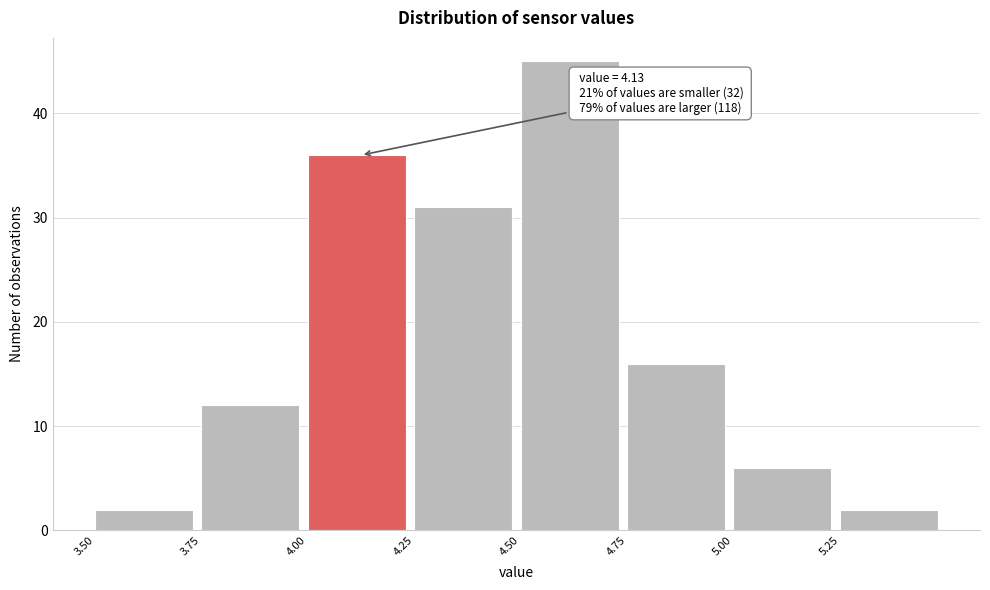

Over which range of the x-axis is the bar tallest?

4.50 to 4.75